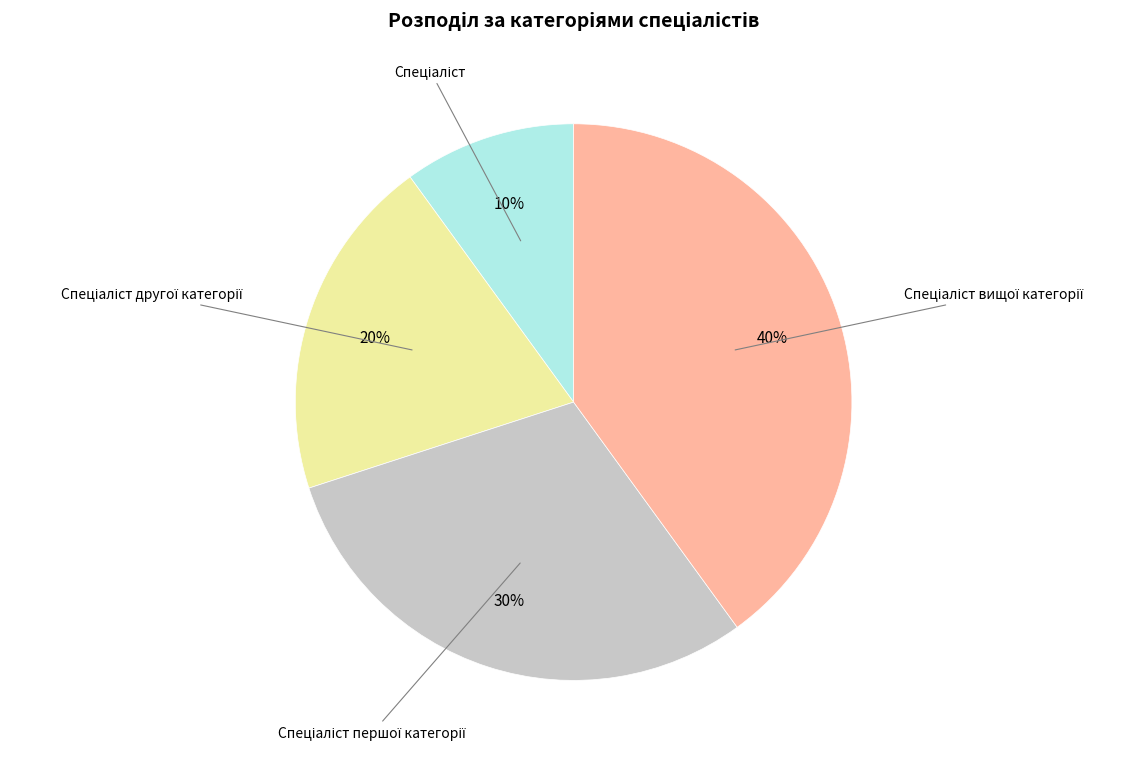

How many segments does this pie chart have?

4